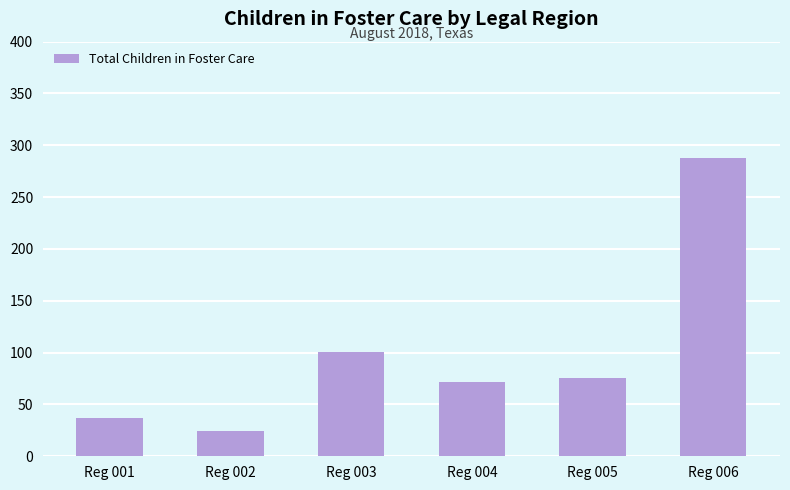

At which label is the value closest to 156?

Reg 003